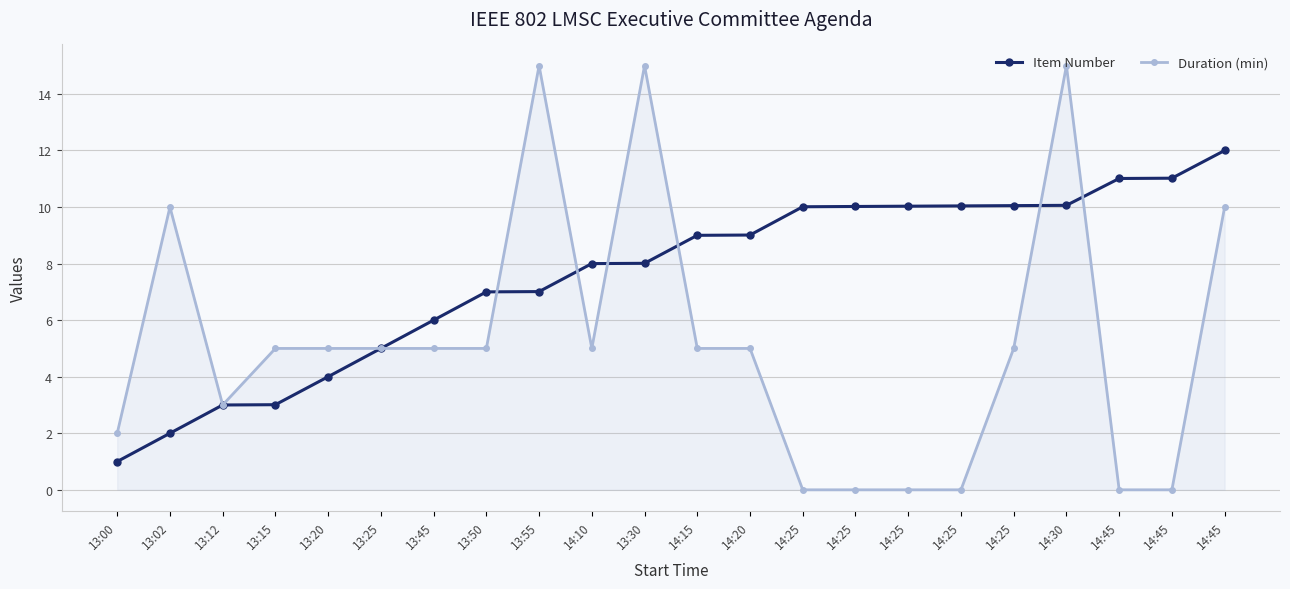

How many interior local valleys does the Duration (min) series have?

2